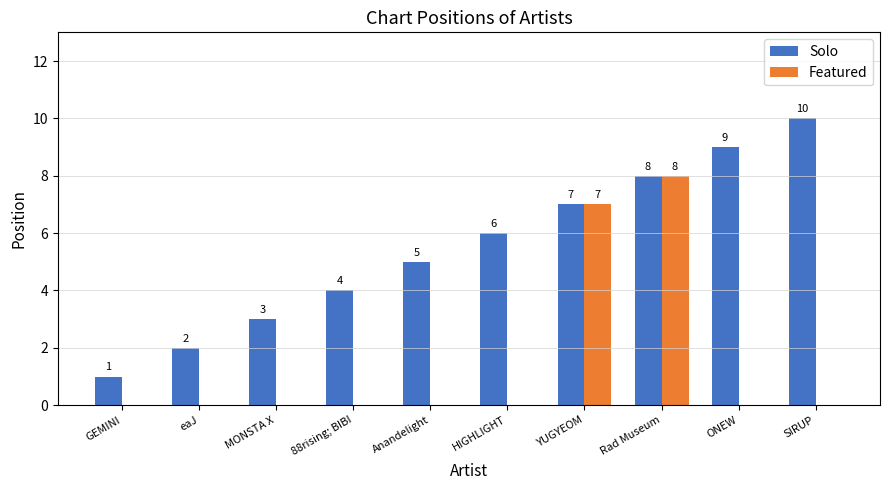

What is the maximum value shown in the chart?

10